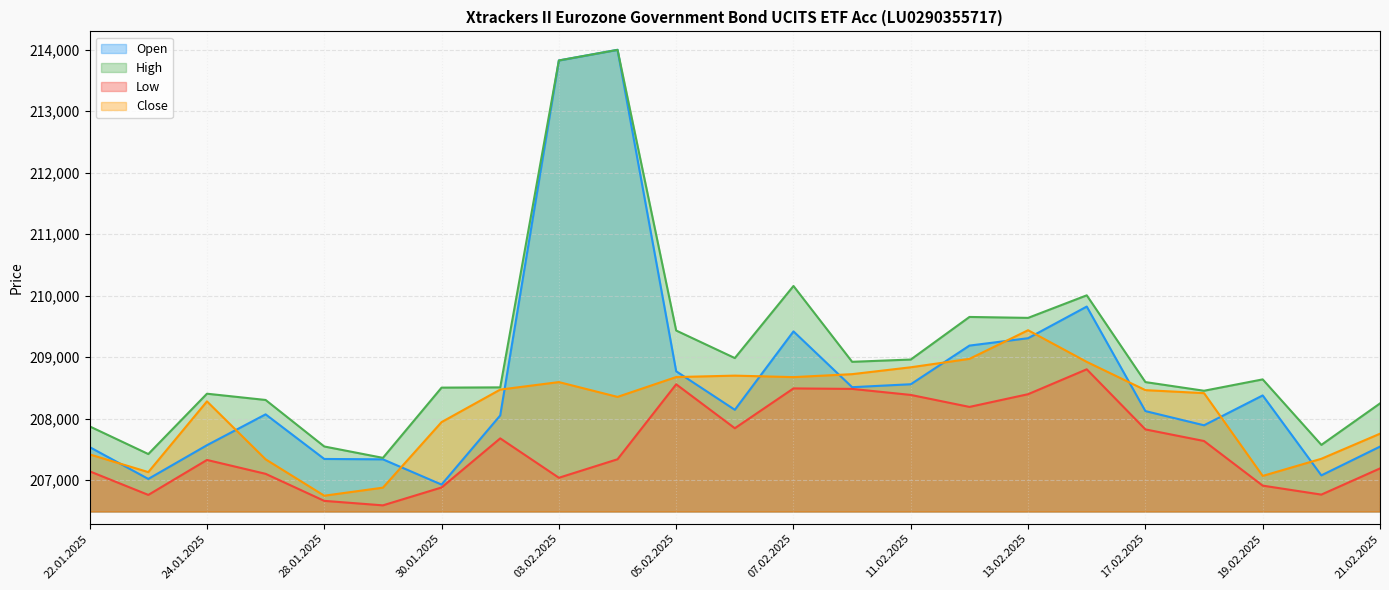

Read the High value at 27.01.2025.

208302